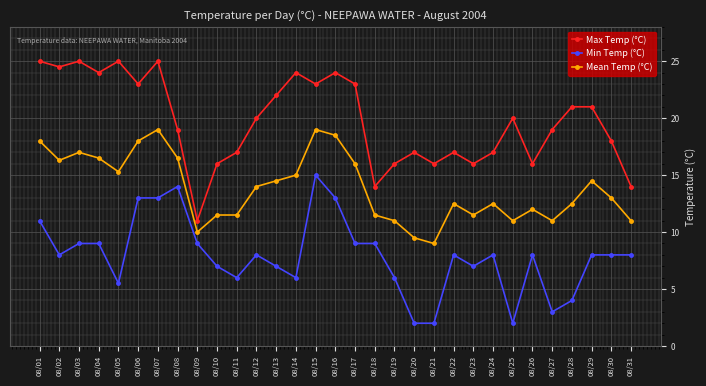

The Min Temp (°C) series shows 7.0 at 08/13. True or false?

True